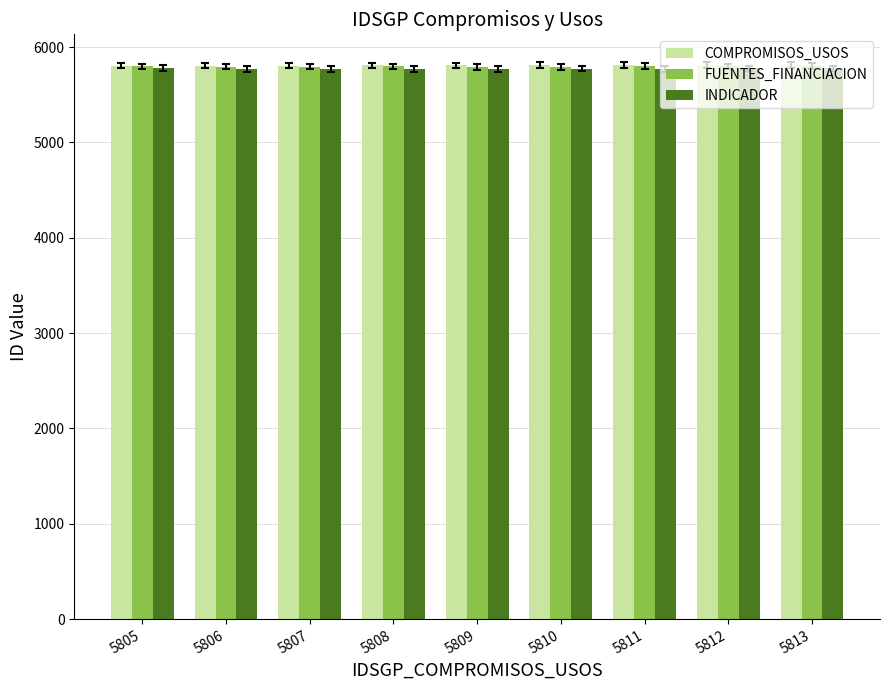

What is the smallest value displayed?

5768